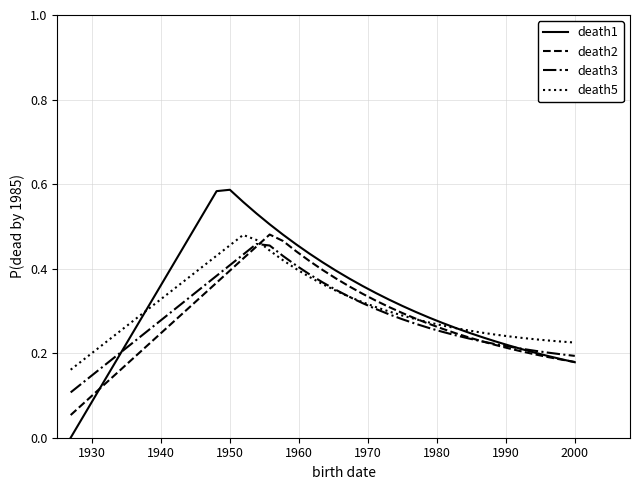

Which series has the widest spread of values?

death1